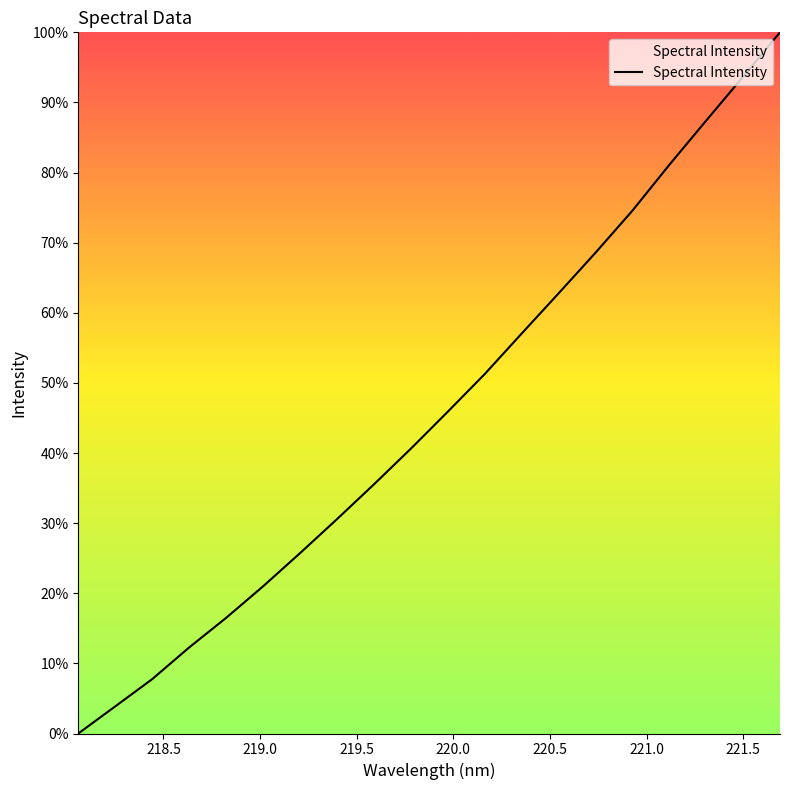

What is the greatest value displayed?

100.0